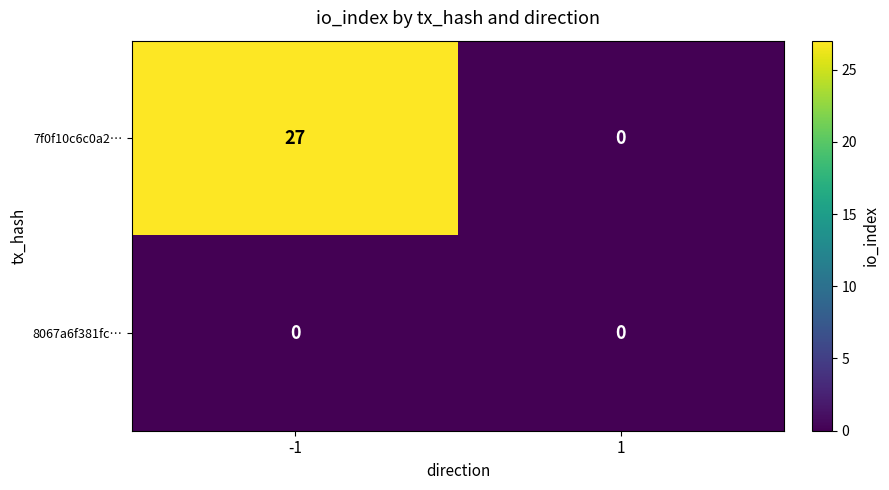

Rank the series by their average value, from lowest to highest.

8067a6f381fc…, 7f0f10c6c0a2…